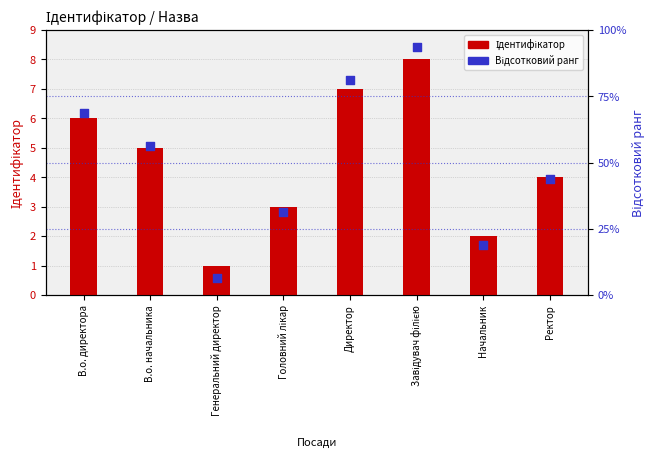

At how many categories does at least one series exceed 71?

2